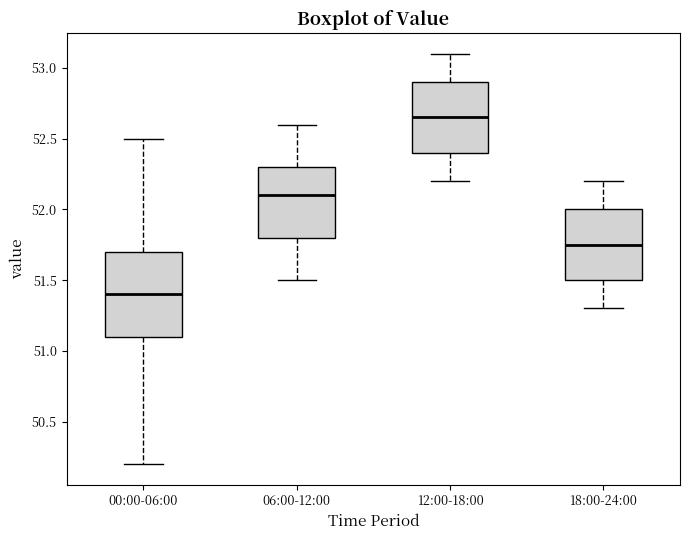

Reading left to right, read every box against the y-axis: the position of its median line, the range the box covers, and the ends of its whiskers. The values are not printed on the chart, so give them approximately, as read against the axis.

00:00-06:00: median 51.40, box 51.10 to 51.70, whiskers 50.20 to 52.50
06:00-12:00: median 52.10, box 51.80 to 52.30, whiskers 51.50 to 52.60
12:00-18:00: median 52.65, box 52.40 to 52.90, whiskers 52.20 to 53.10
18:00-24:00: median 51.75, box 51.50 to 52.00, whiskers 51.30 to 52.20